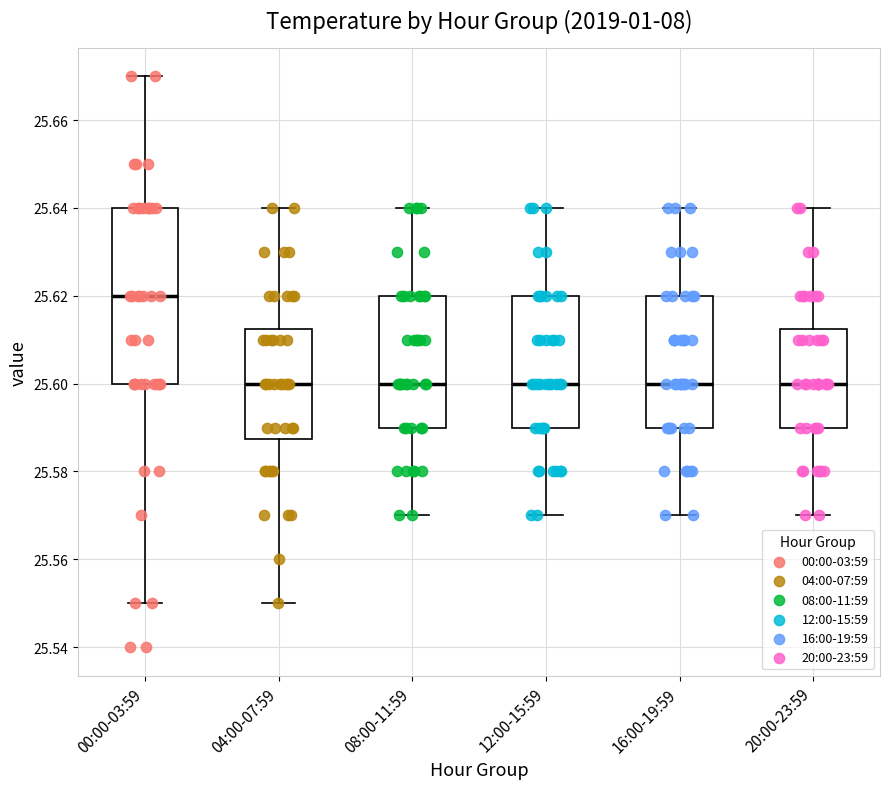

Reading left to right, transcribe this box plot: for each box, give where its median line is, the range the box spans, and where its two whiskers end, as read against the y-axis. The values are not printed on the chart, so give them approximately, as read against the axis.

00:00-03:59: median 25.620, box 25.600 to 25.640, whiskers 25.550 to 25.670
04:00-07:59: median 25.600, box 25.588 to 25.612, whiskers 25.550 to 25.640
08:00-11:59: median 25.600, box 25.590 to 25.620, whiskers 25.570 to 25.640
12:00-15:59: median 25.600, box 25.590 to 25.620, whiskers 25.570 to 25.640
16:00-19:59: median 25.600, box 25.590 to 25.620, whiskers 25.570 to 25.640
20:00-23:59: median 25.600, box 25.590 to 25.612, whiskers 25.570 to 25.640